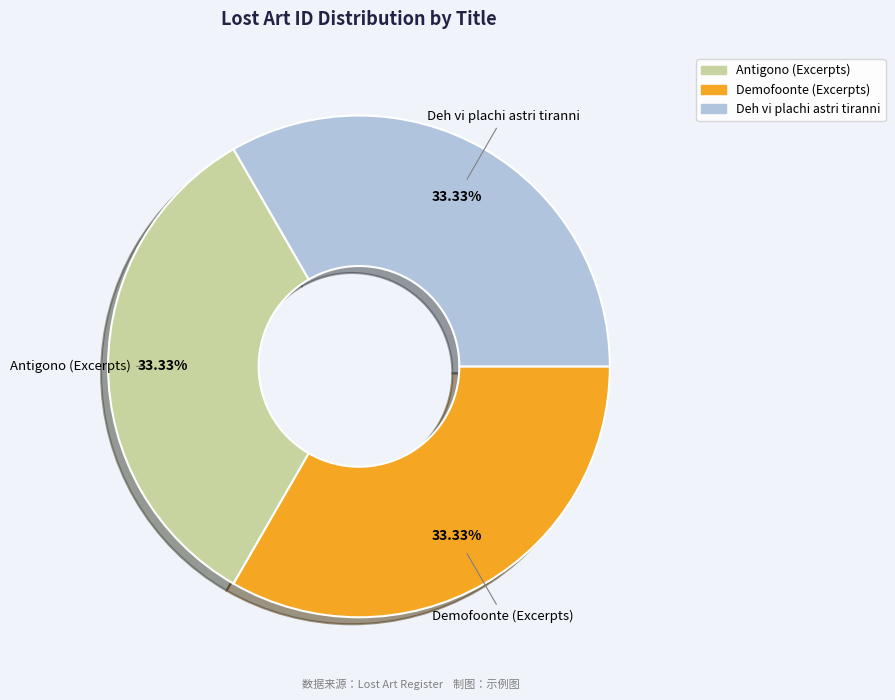

To the nearest percent, what is the combined percentage of Demofoonte (Excerpts) and Deh vi plachi astri tiranni?

67%